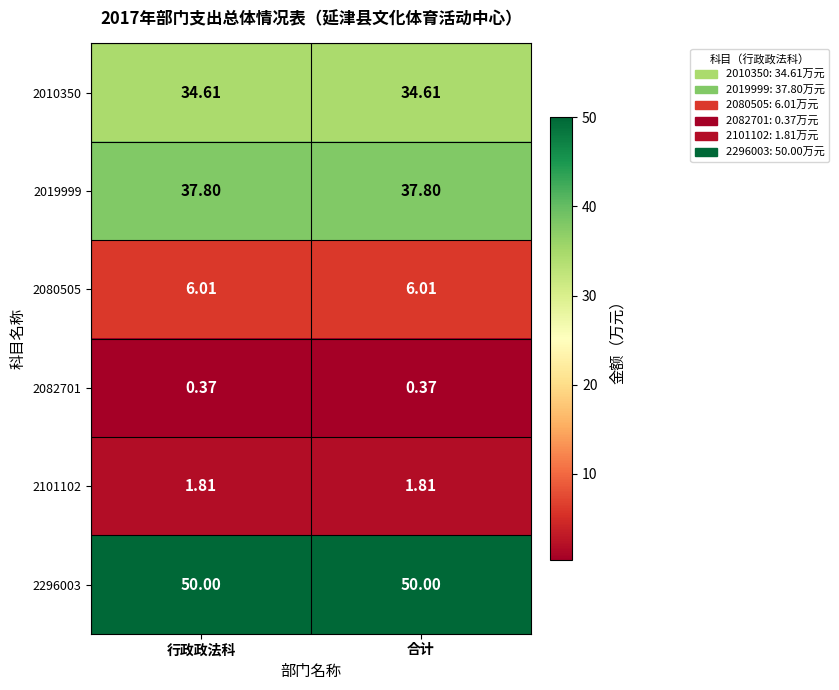

Is the value of 2082701 at 行政政法科 greater than the value of 2296003 at 合计?

No